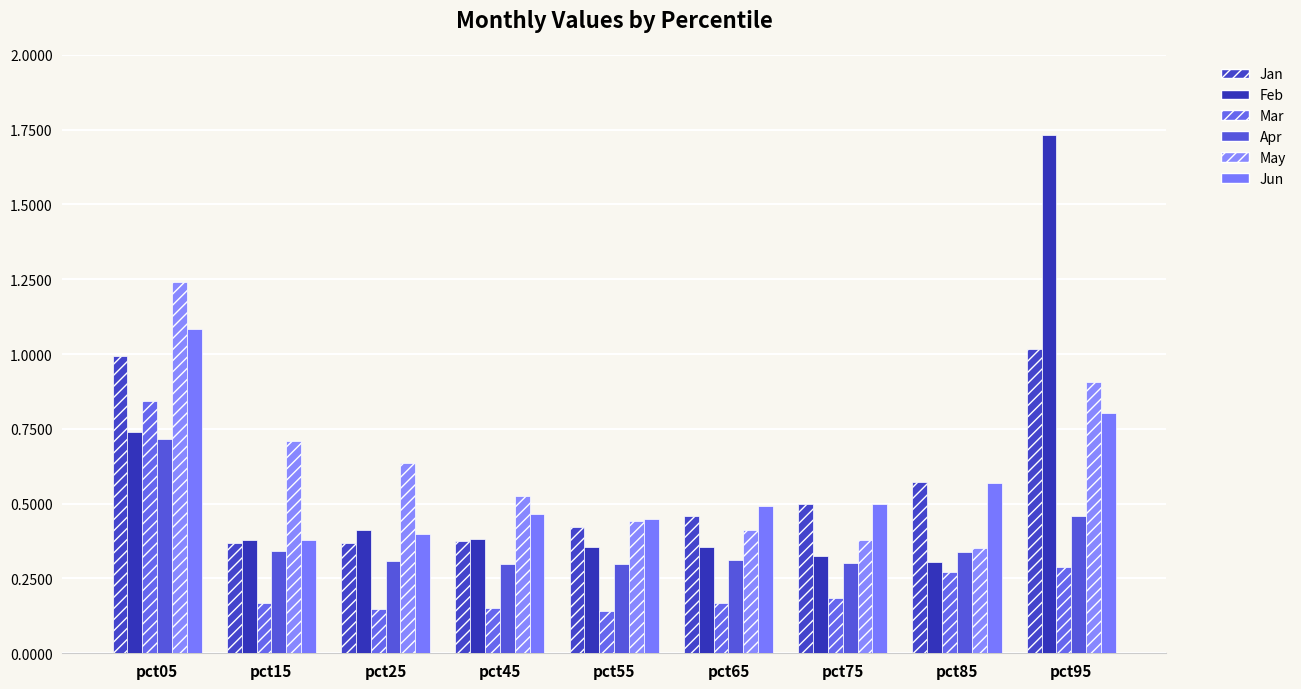

At which label does Apr reach its peak?

pct05